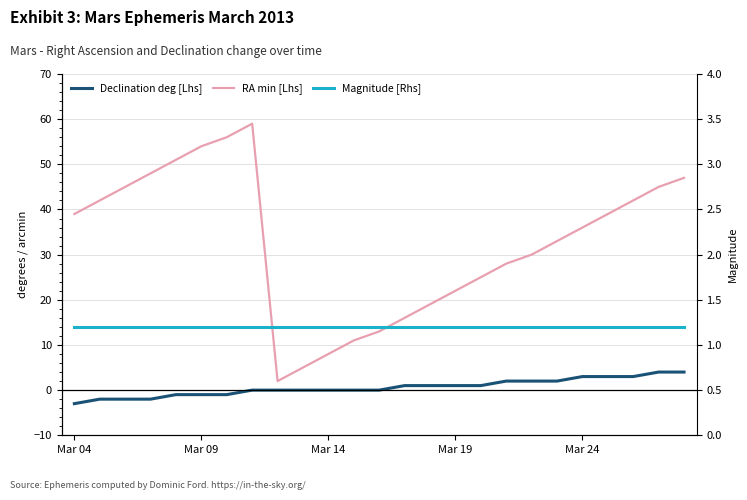

What is the maximum value for RA min [Lhs]?

59.0